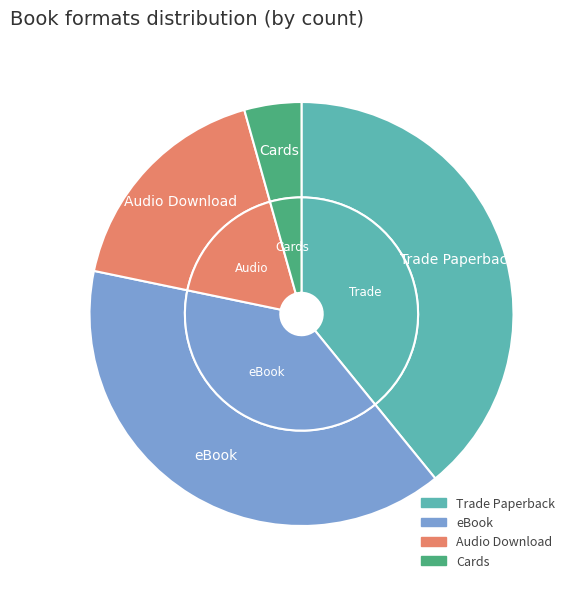

Does Trade Paperback account for over 50% of the chart?

No